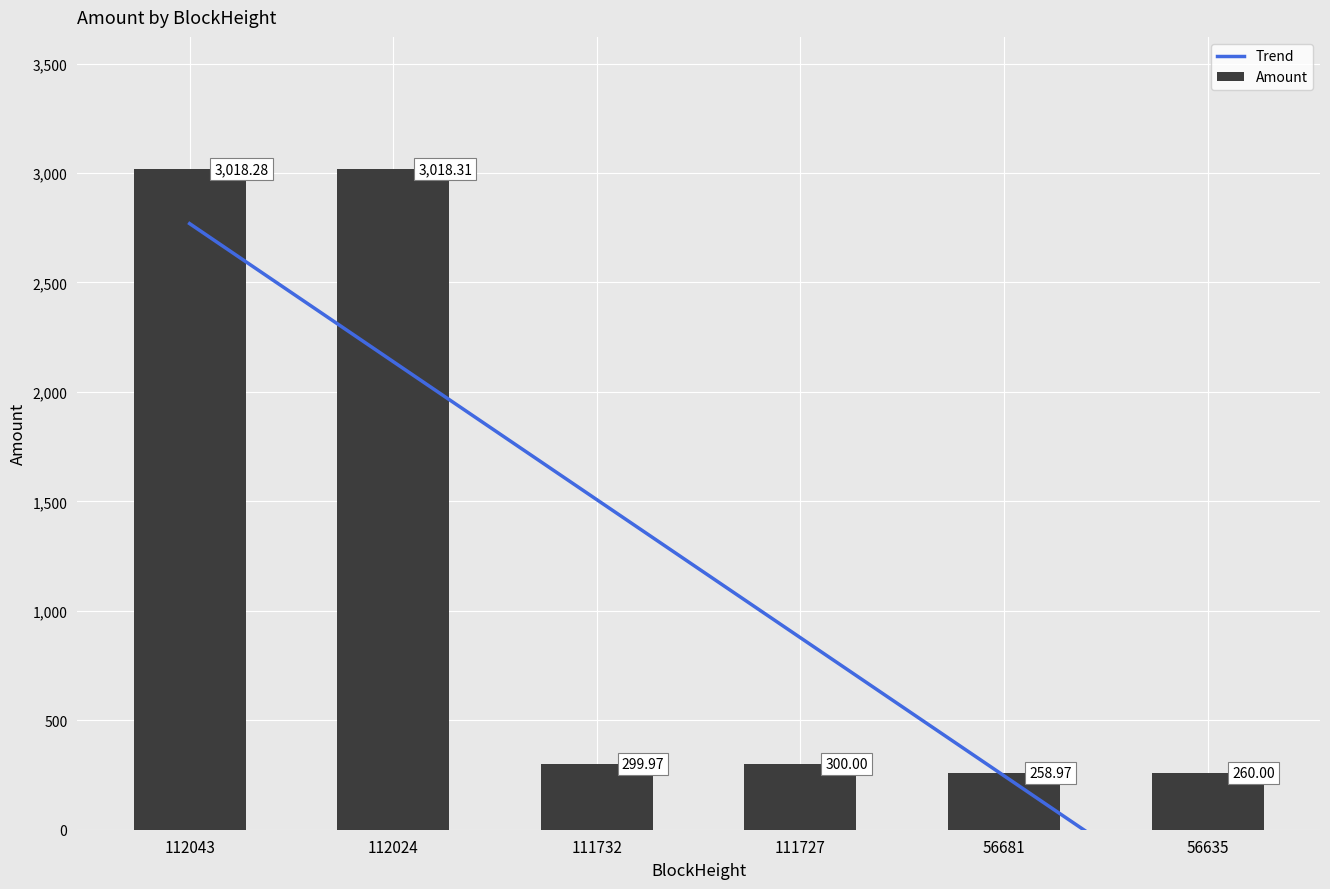

True or false: the data shows 519.8 at 111732.

False